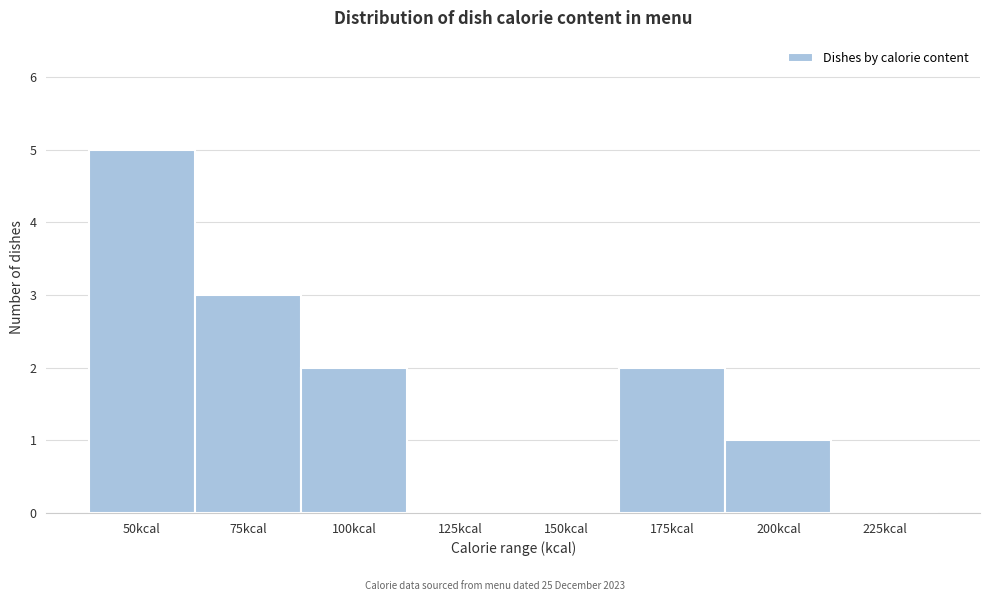

Reading left to right, list all the values displayed in this chart.

50kcal=5	75kcal=3	100kcal=2	125kcal=0	150kcal=0	175kcal=2	200kcal=1	225kcal=0